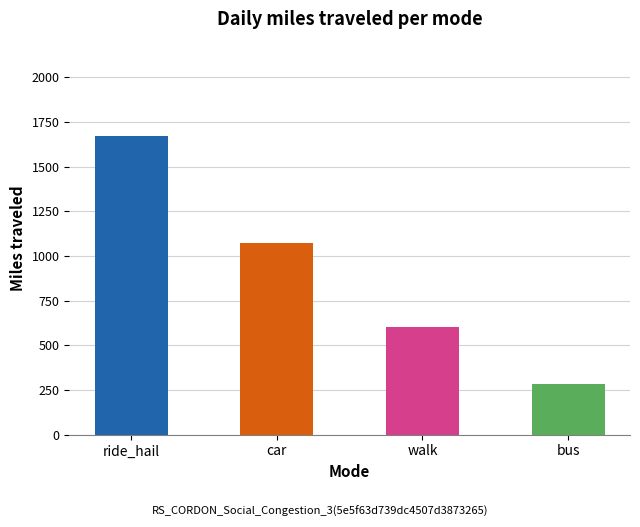

Reading right to left, transcribe all the data shown in this chart.

282	600	1072	1672